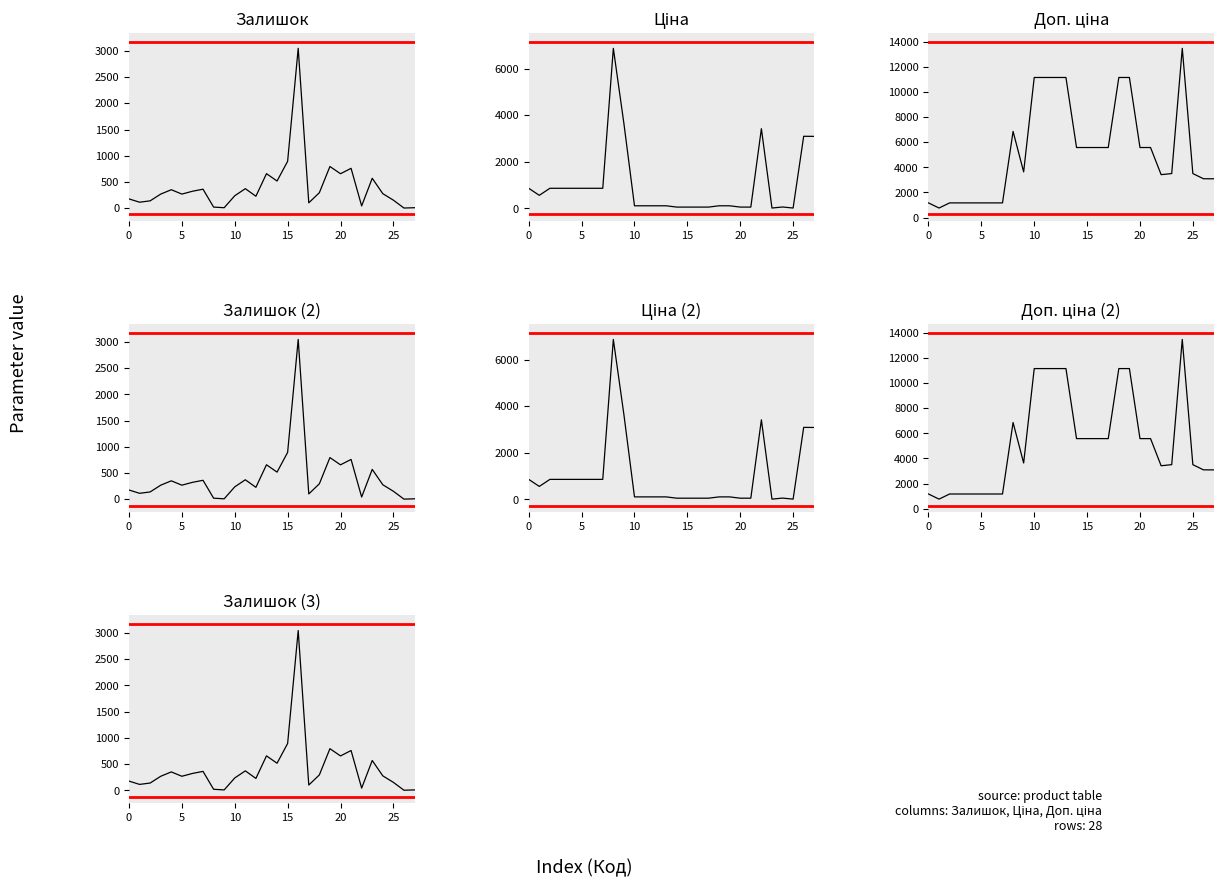

At which label does Доп. ціна first exceed 5585?

8